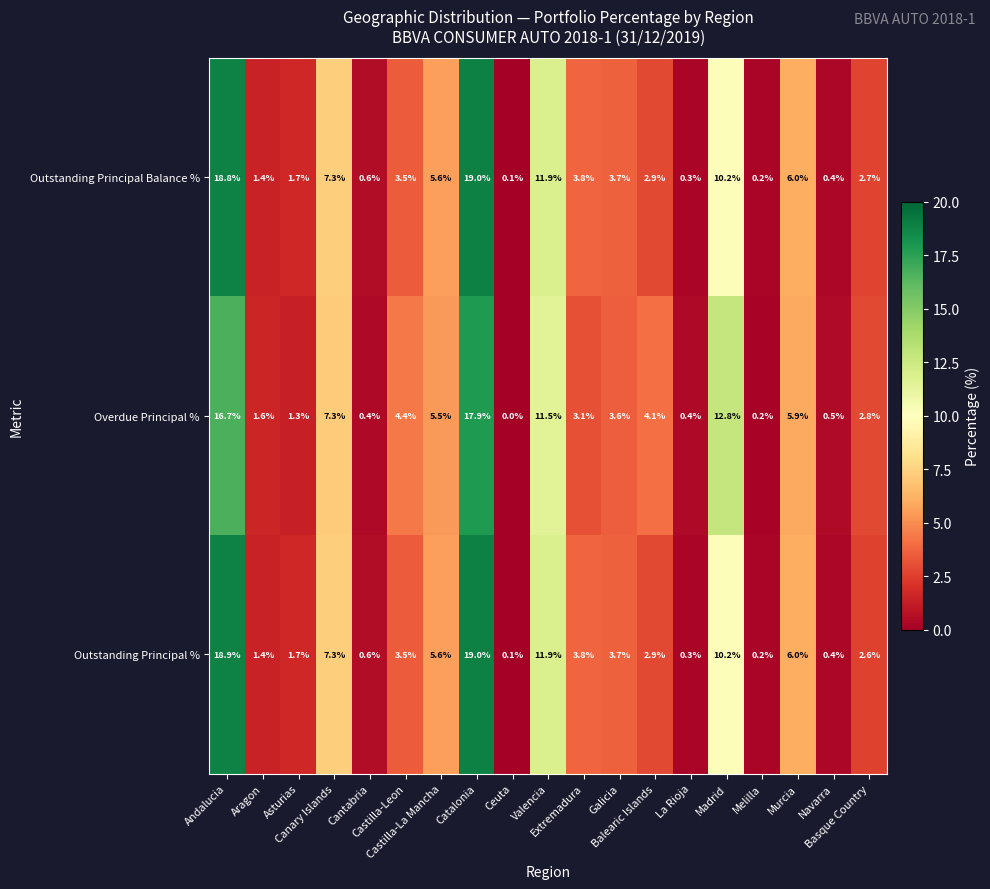

At how many categories does at least one series exceed 8?

4